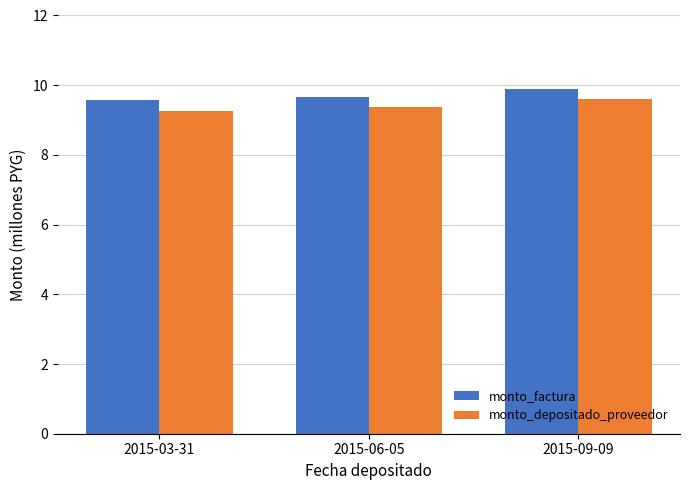

What is the smallest value displayed?

9.3